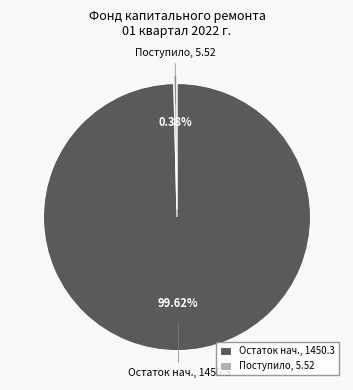

Rank the categories by value from highest to lowest.

Остаток нач., 1450.3, Поступило, 5.52